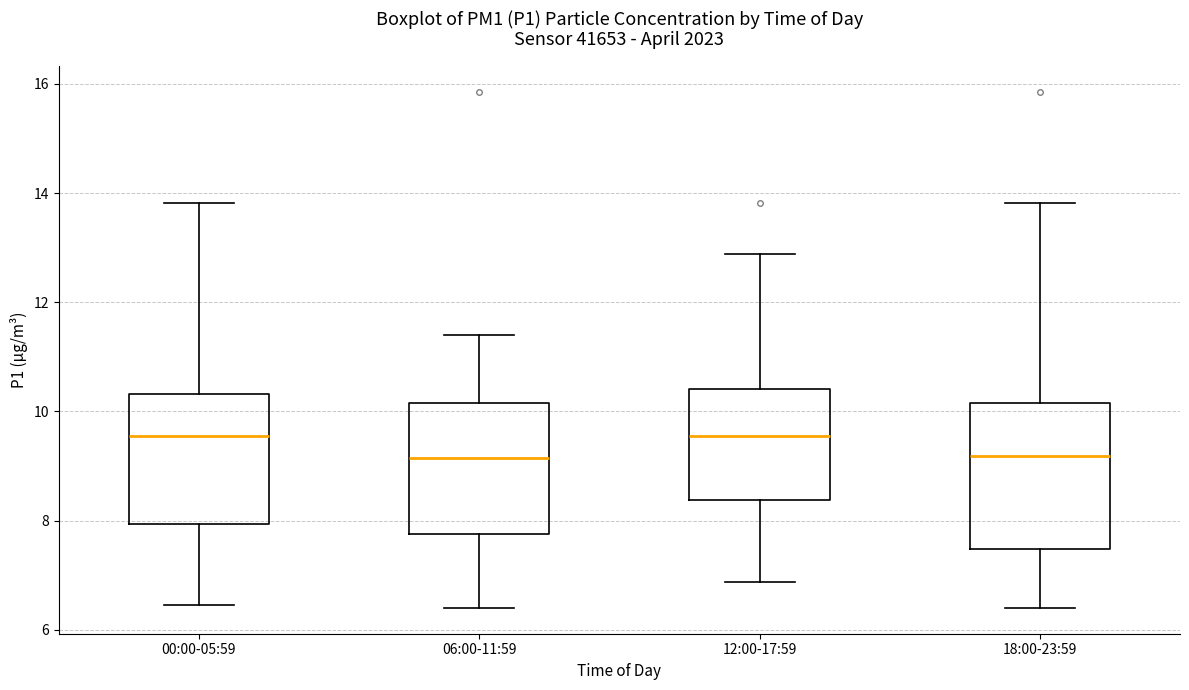

Where is the lower edge of the box for 12:00-17:59 on the y-axis? The values are not printed on the chart, so give them approximately, as read against the axis.

8.4